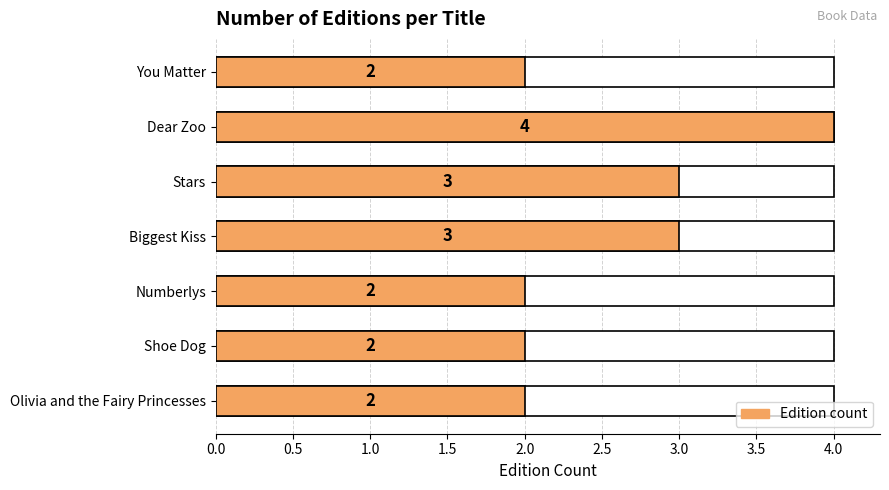

Count the values in the range 2 to 3.

6